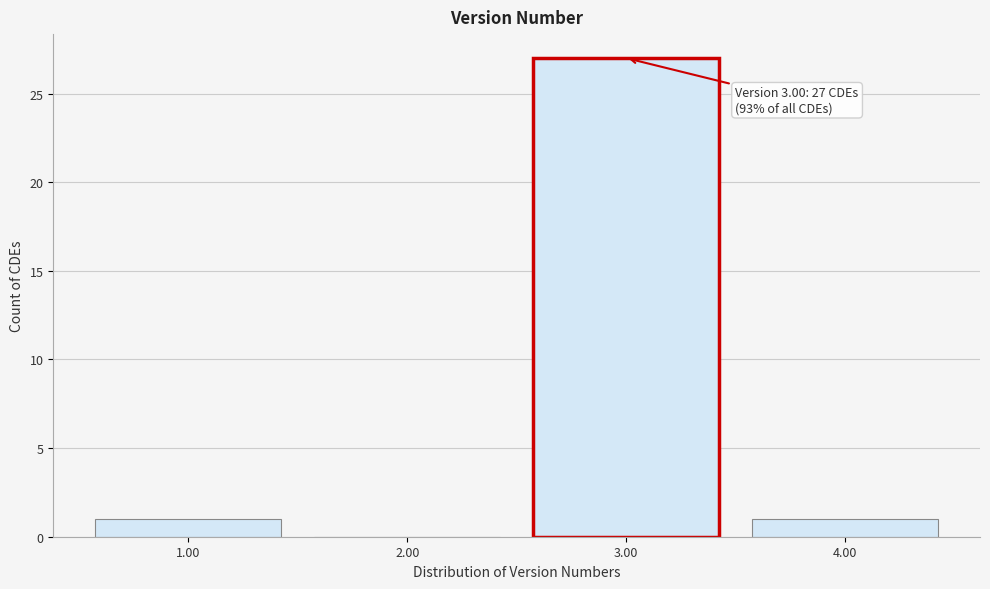

Which range on the x-axis has the tallest bar?

2.5 to 3.5